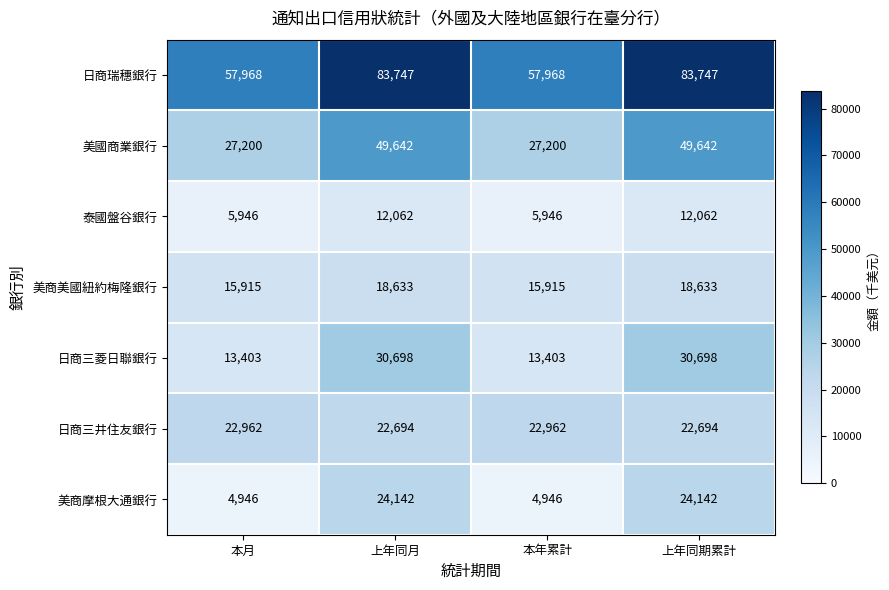

Which series has the largest total across all categories?

日商瑞穗銀行